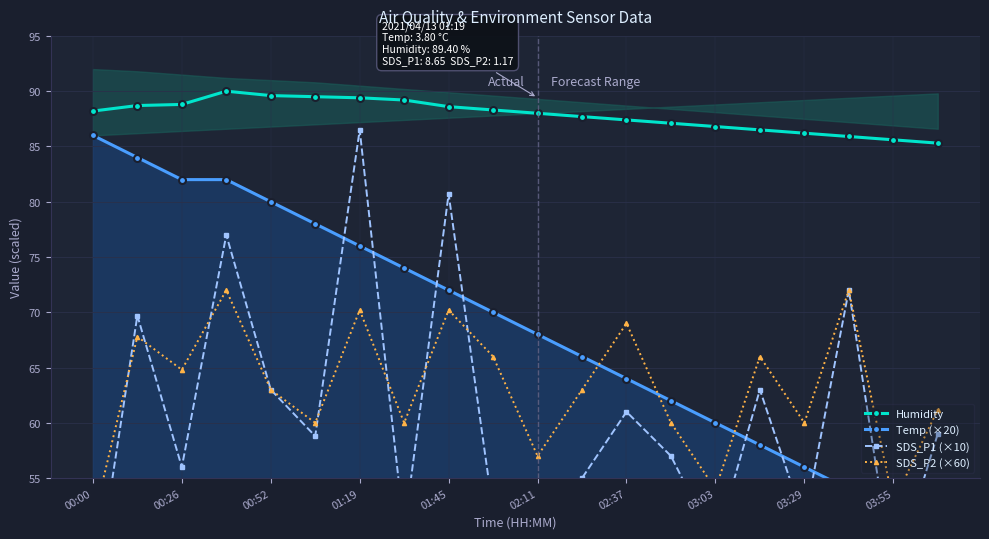

What is the minimum value for Humidity?

85.3